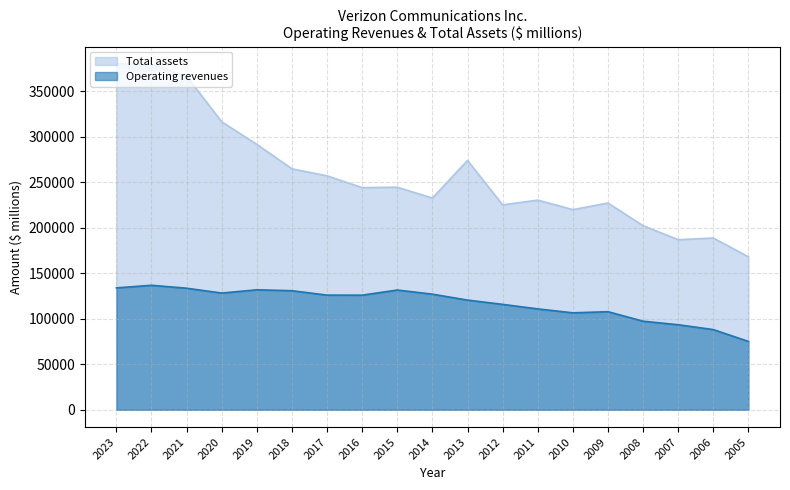

Which series changed the most between 2021 and 2015?

Total assets